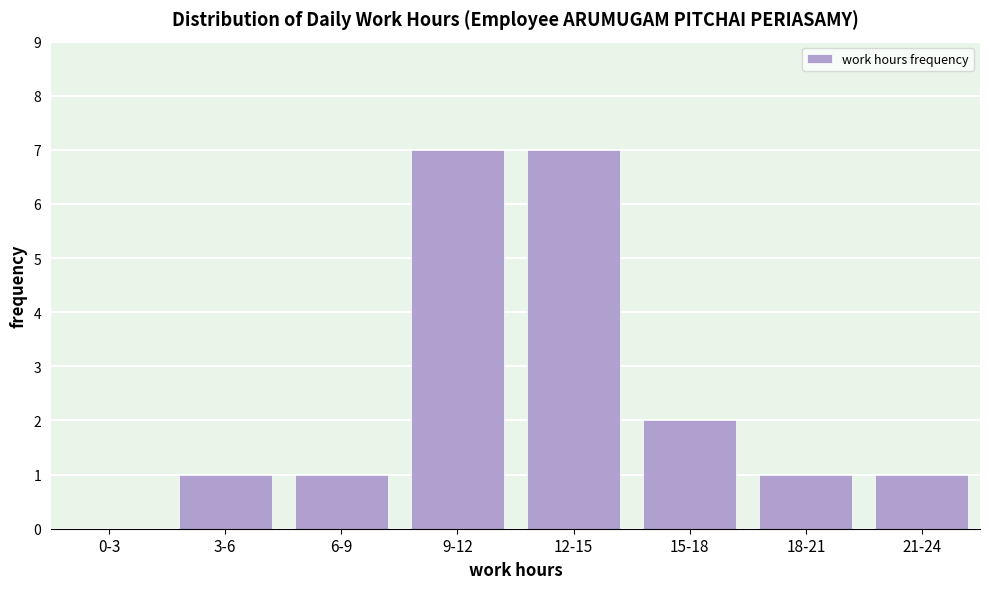

Reading left to right, extract all data points from this chart.

0-3=0	3-6=1	6-9=1	9-12=7	12-15=7	15-18=2	18-21=1	21-24=1